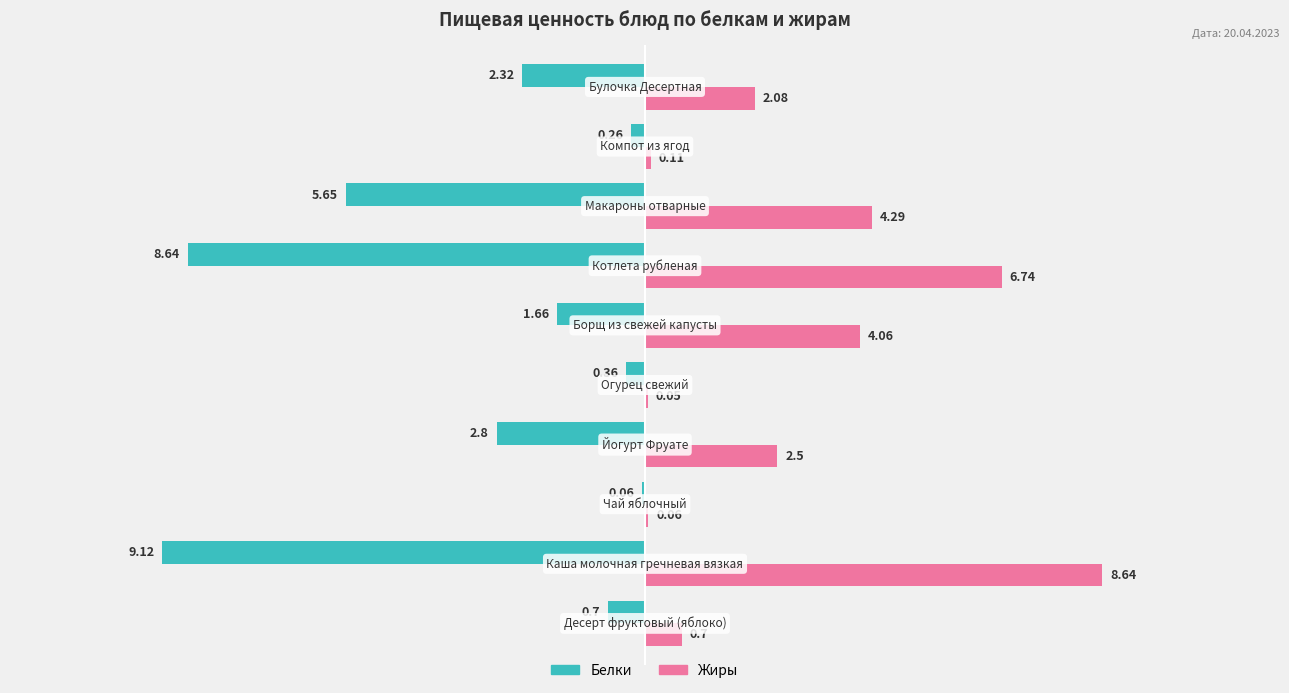

What are all the series names shown in the legend?

Белки, Жиры